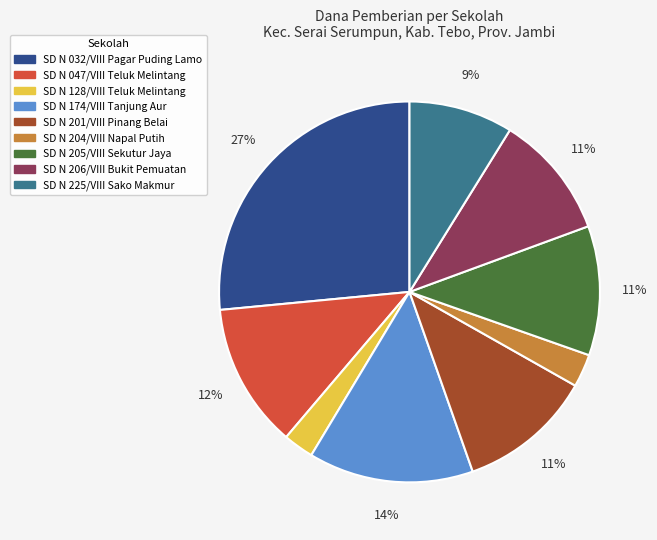

Do SD N 204/VIII Napal Putih and SD N 201/VIII Pinang Belai together represent more than half of the pie?

No